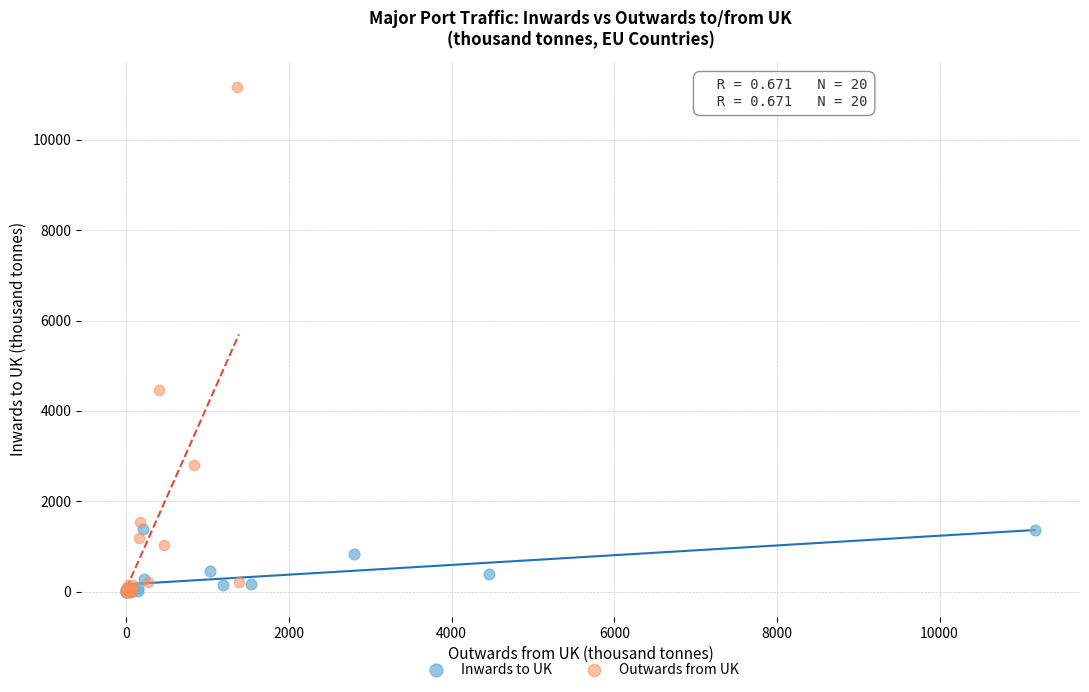

Which series contains the highest Y value?

Outwards from UK